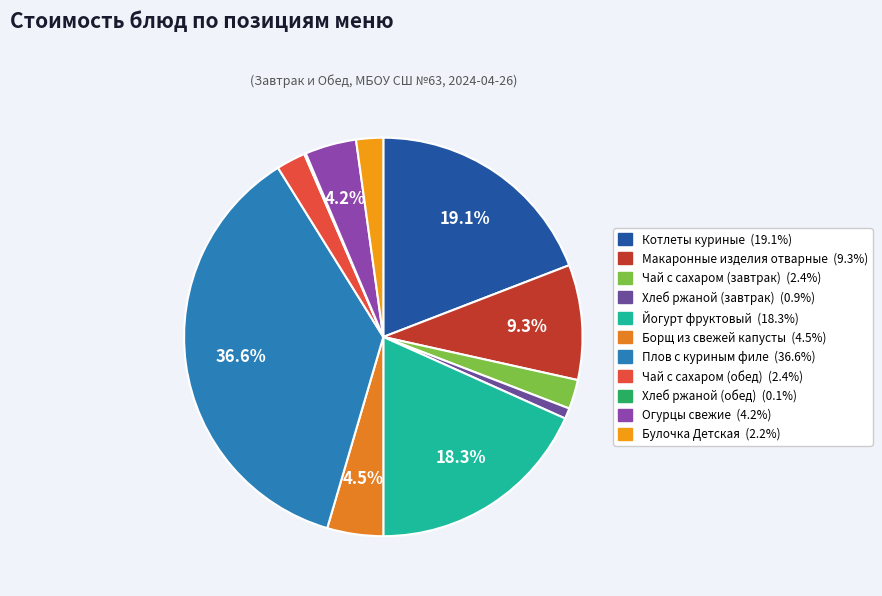

To the nearest percent, what is the combined percentage of Булочка Детская and Хлеб ржаной (обед)?

2%